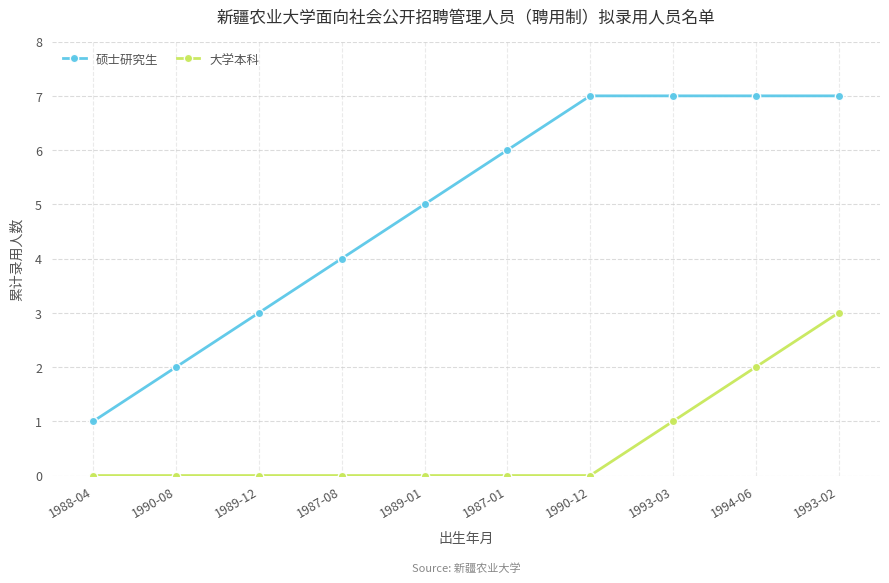

Reading right to left, transcribe all the data shown in this chart.

硕士研究生: 7	7	7	7	6	5	4	3	2	1
大学本科: 3	2	1	0	0	0	0	0	0	0